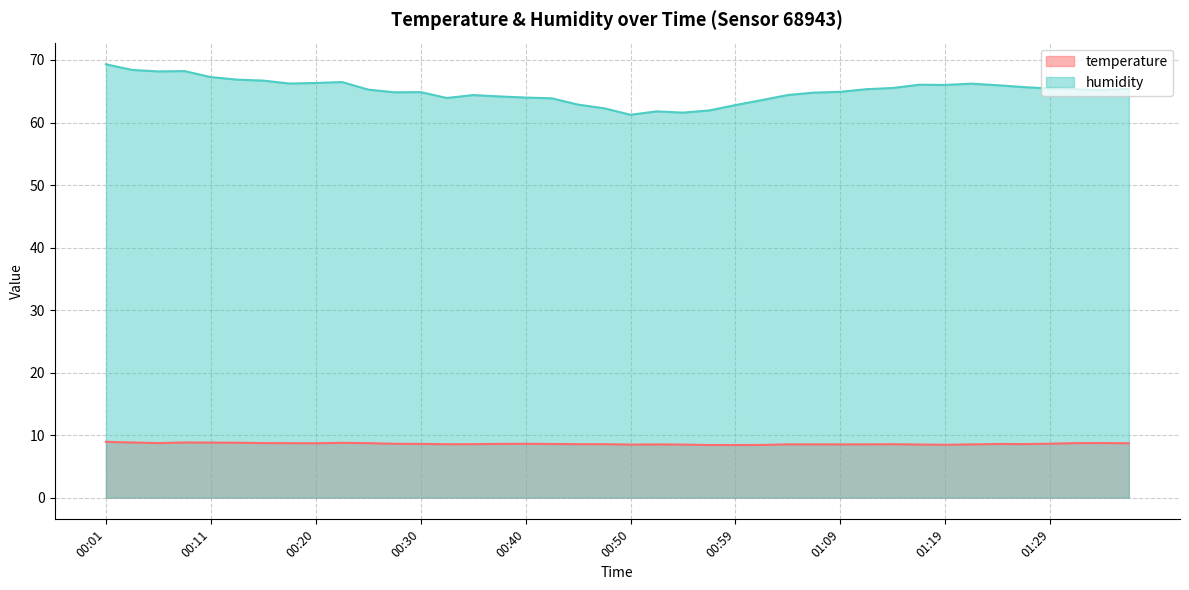

Read the humidity value at 00:28.

64.8